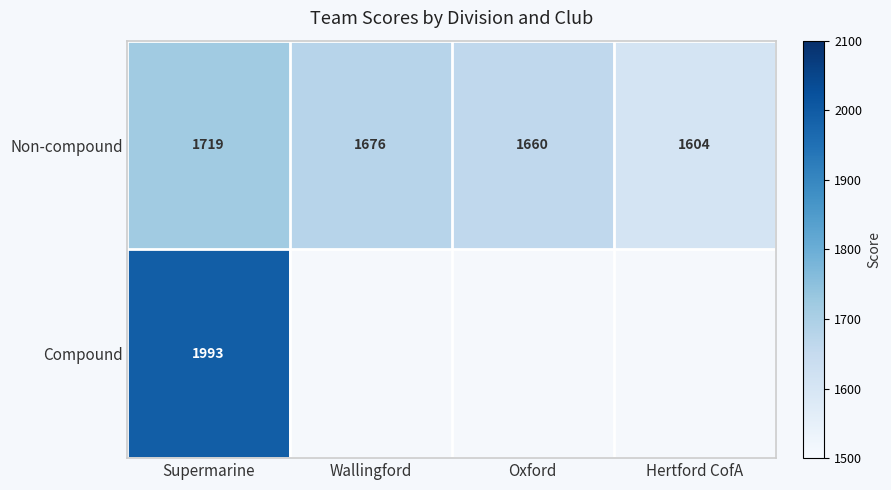

Count the Non-compound values in the range 1660 to 1719.

3